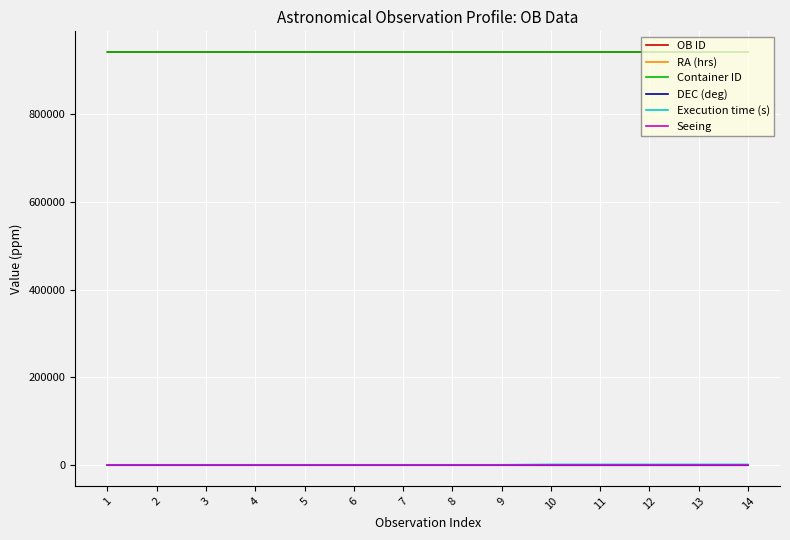

What is the maximum value shown in the chart?

940847.0